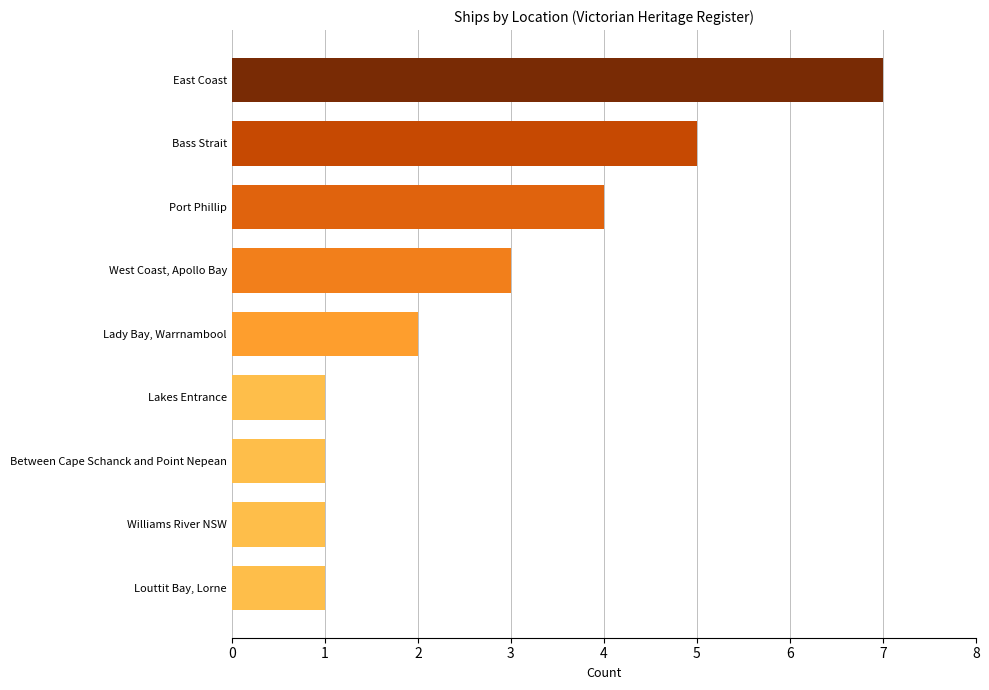

The value at Lakes Entrance is 1. True or false?

True